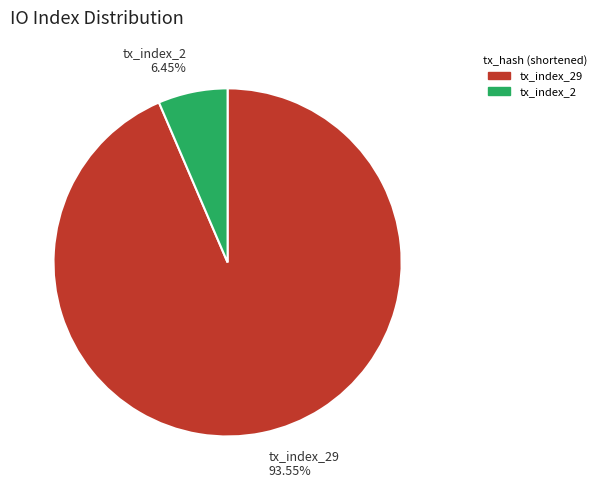

Which slice represents more than half of the pie?

tx_index_29 93.55%